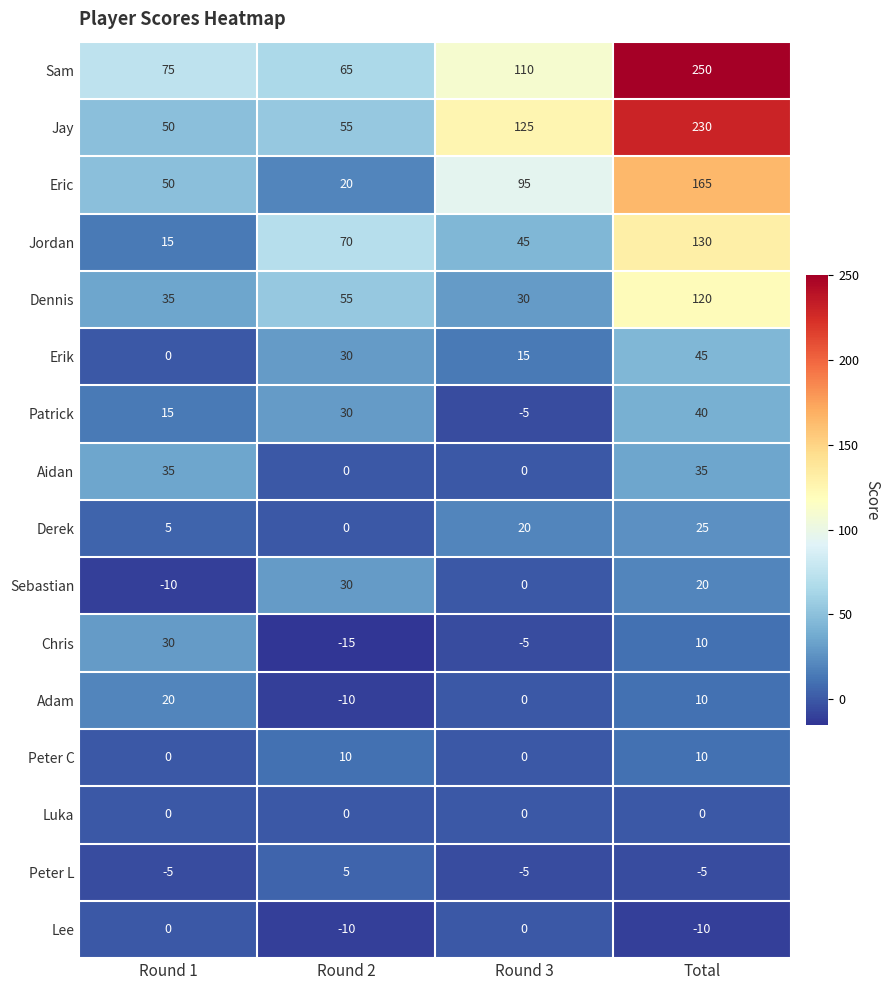

What is the total value across all series at Round 3?

425